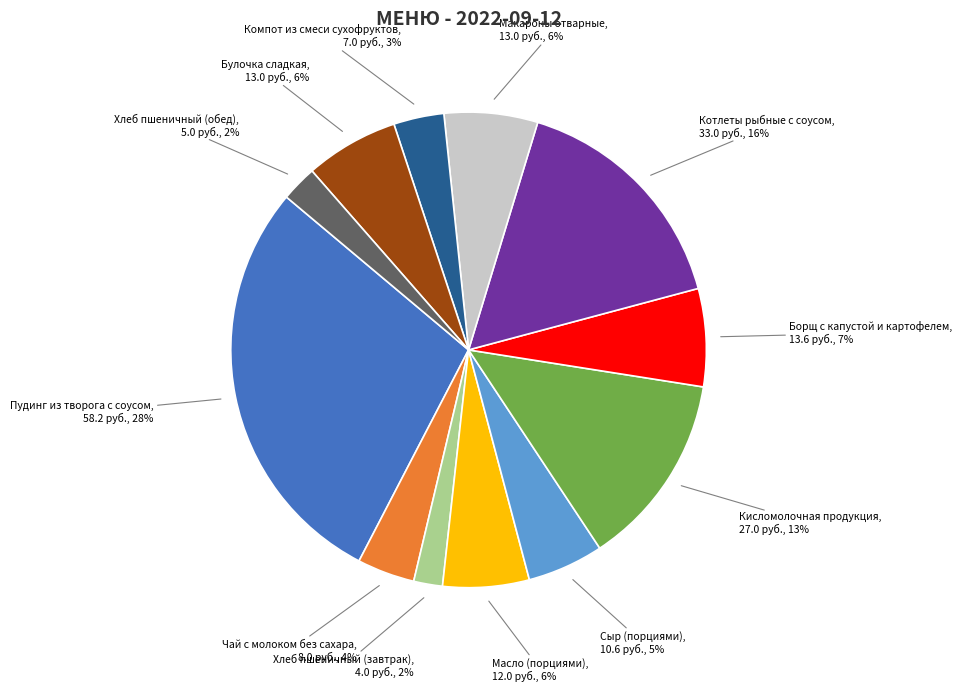

To the nearest percent, what portion does Хлеб пшеничный (завтрак) represent?

2%